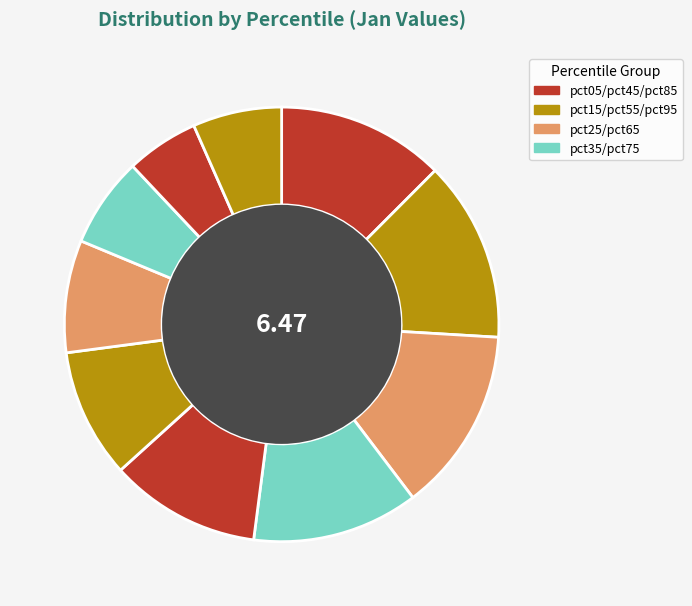

Rank the categories by value from highest to lowest.

pct25, pct15, pct05, pct35, pct45, pct55, pct65, pct75, pct95, pct85